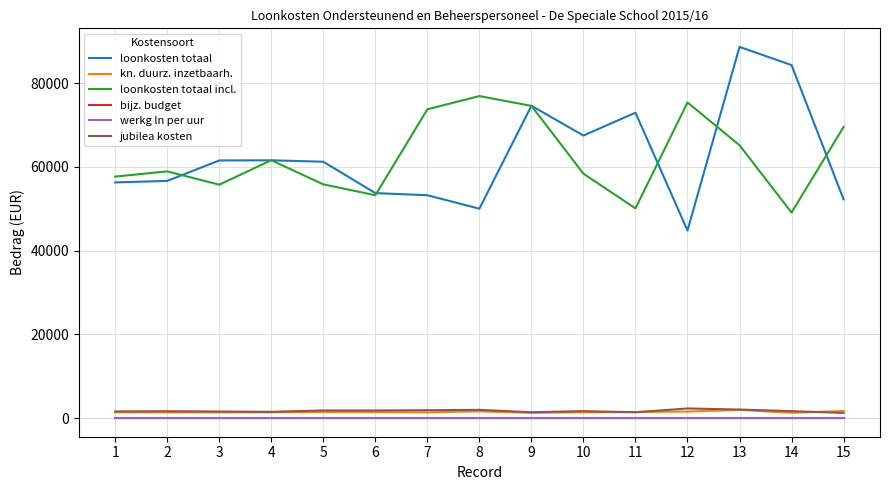

True or false: jubilea kosten has a value of 1668.1 at 14.

True